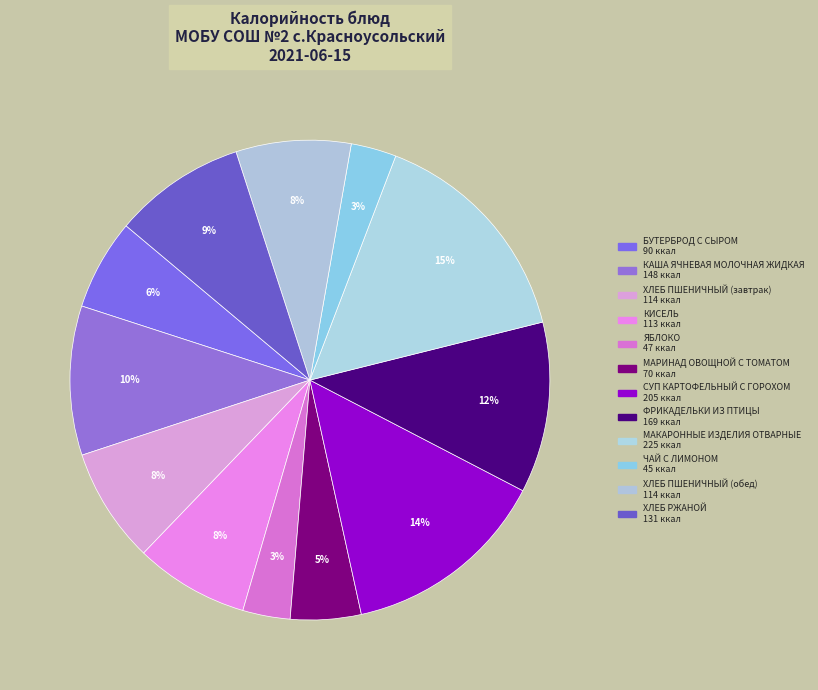

To the nearest percent, what is the difference between the МАРИНАД ОВОЩНОЙ С ТОМАТОМ and КИСЕЛЬ slice percentages?

3%